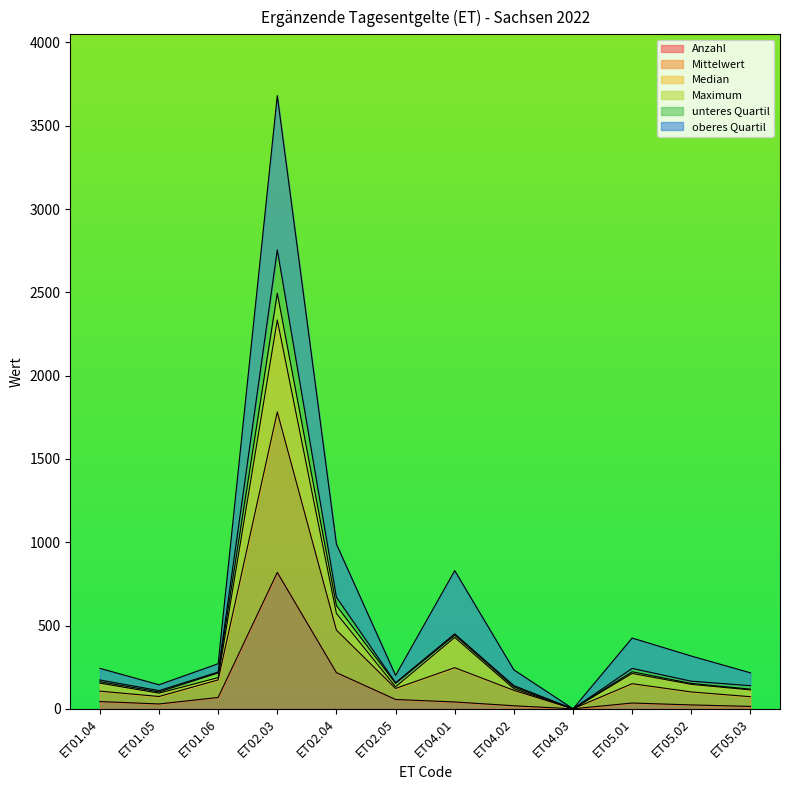

At which label does Anzahl reach its peak?

ET02.03